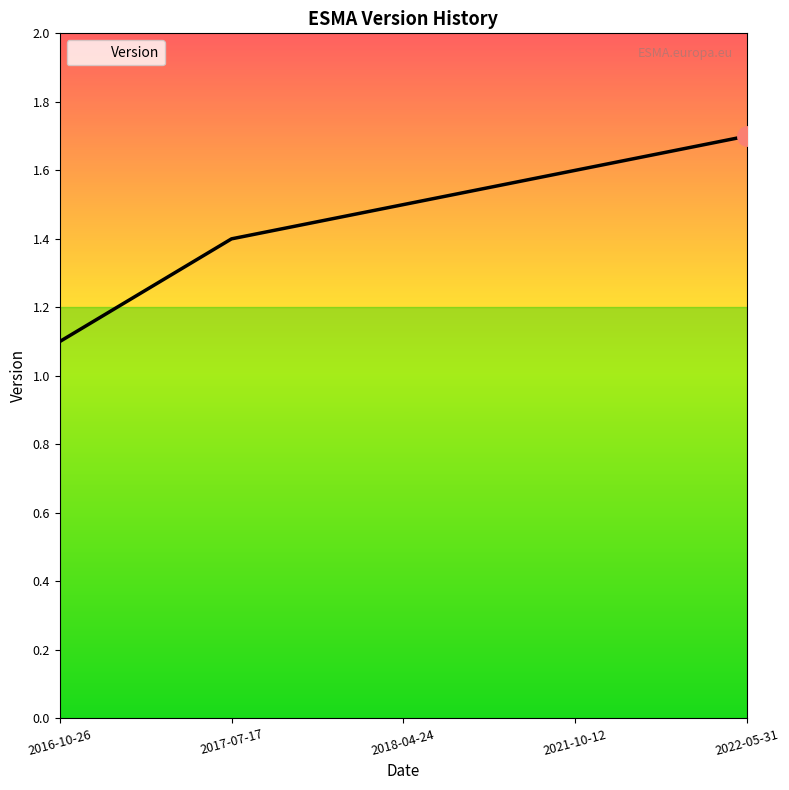

Which has a higher value, 2017-07-17 or 2016-10-26?

2017-07-17